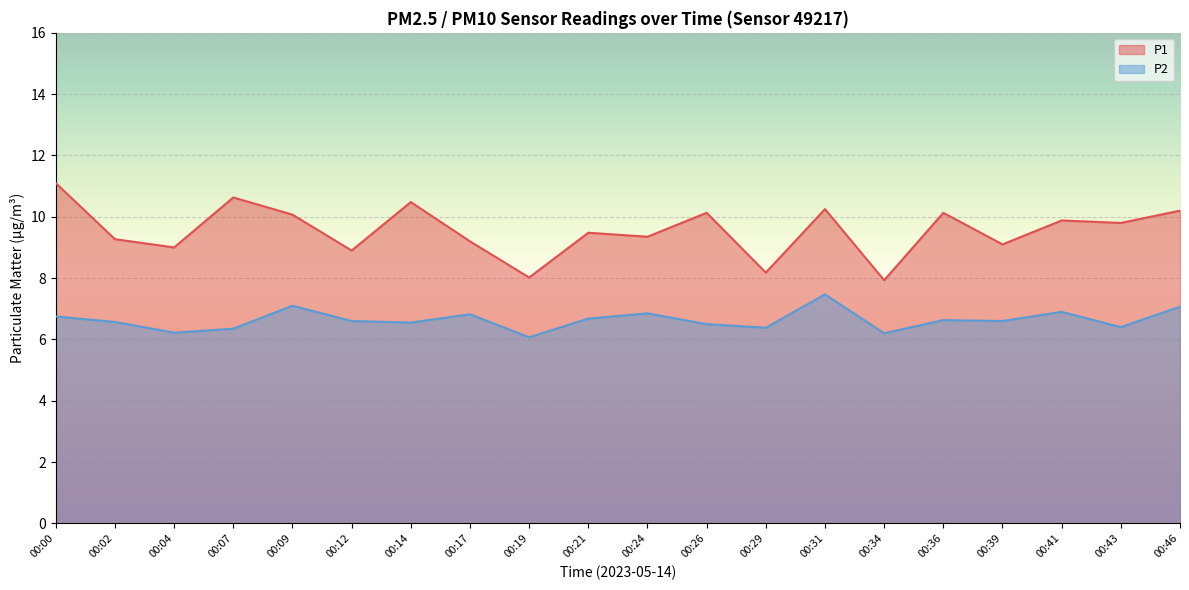

What is the value of the P1 point at the 8th from the left?

9.2